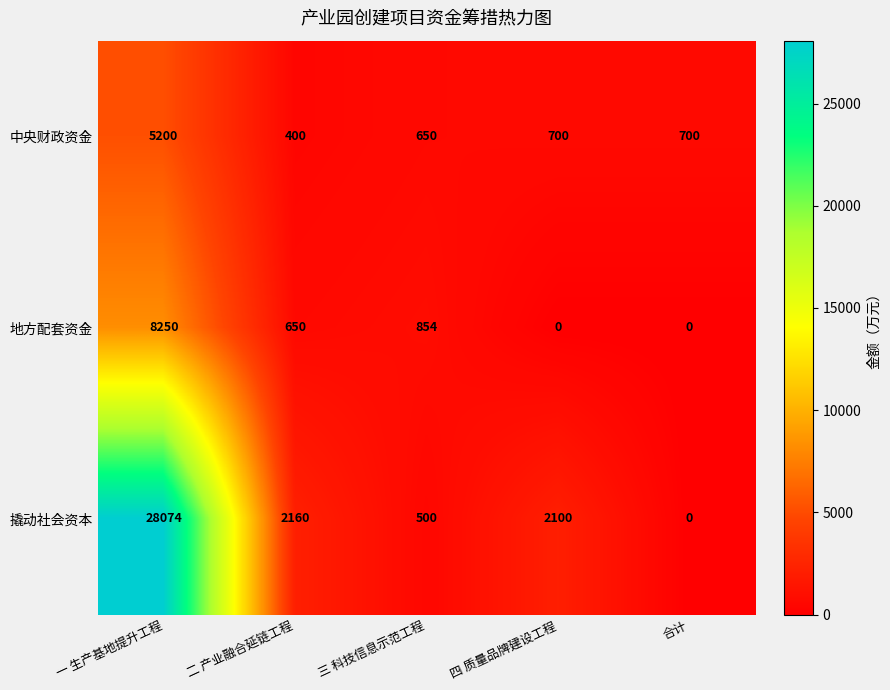

What is the total value across all series at 三 科技信息示范工程?

2004